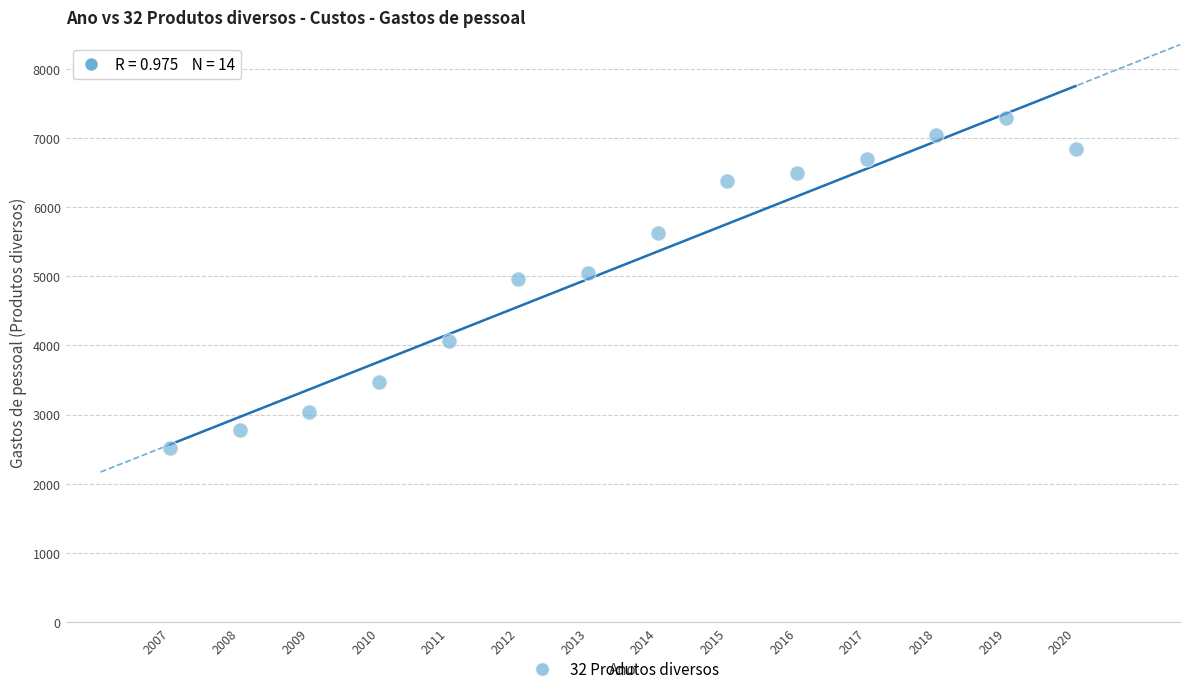

What is the range of Y values (max minus min)?

4769.1